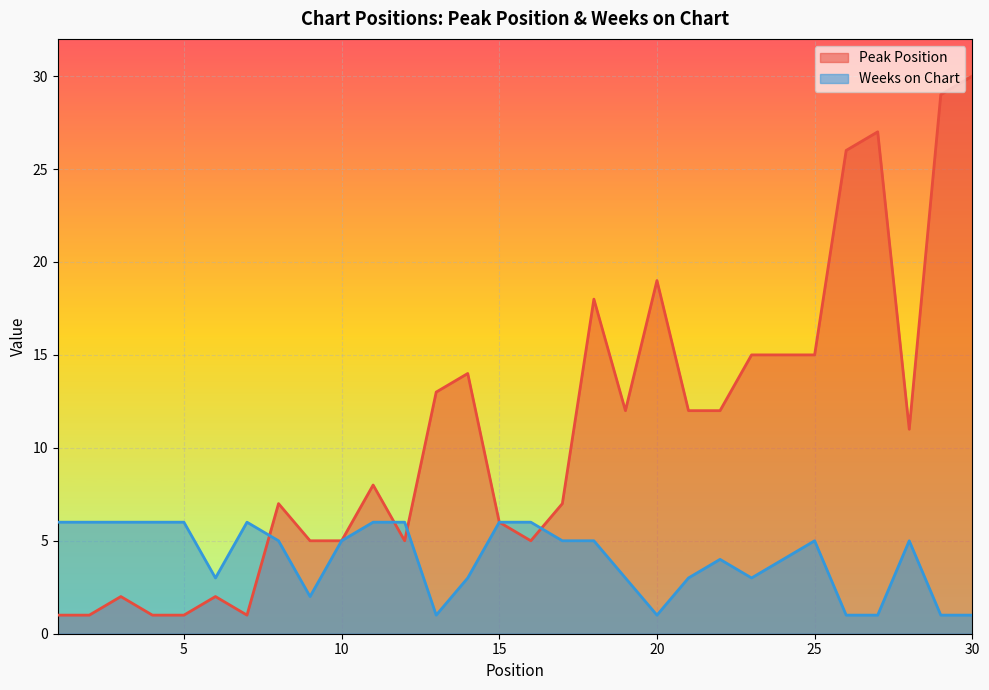

Count the Weeks on Chart values in the range 3 to 6.

23